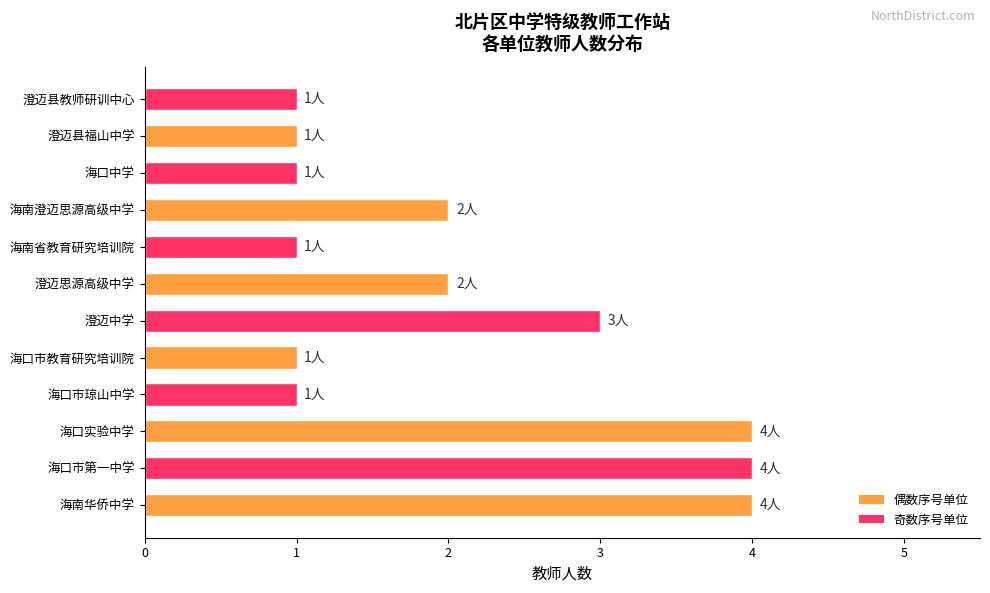

What is the difference between the maximum and second lowest values?

3